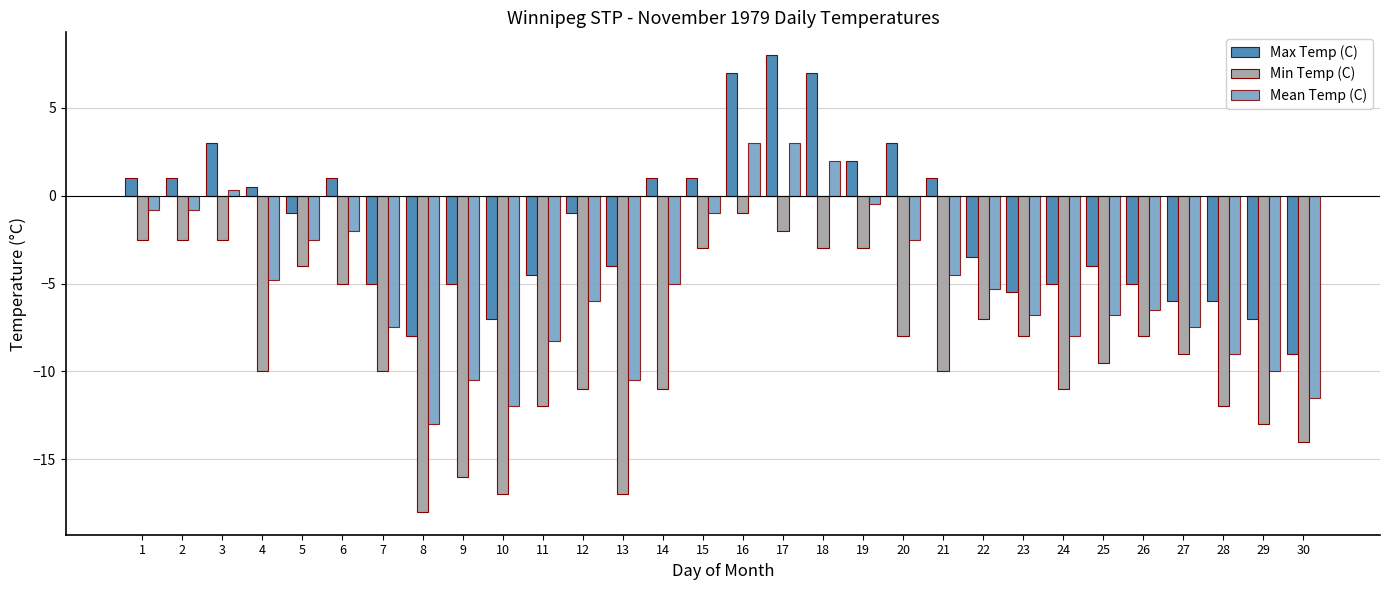

What is the total value across all series at 1?

-2.3